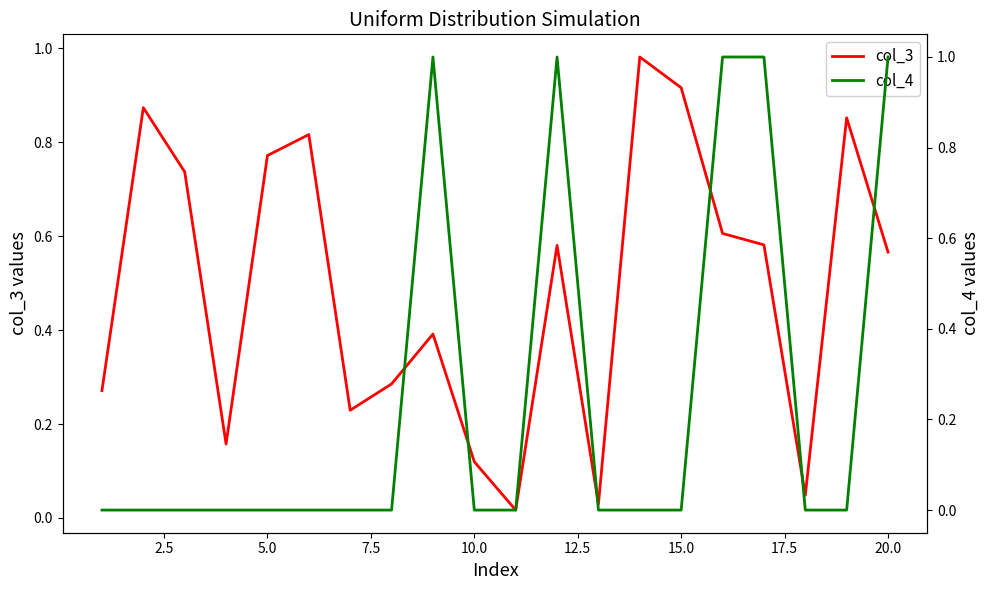

True or false: col_3 has a value of 0.2 at 10.0.

False